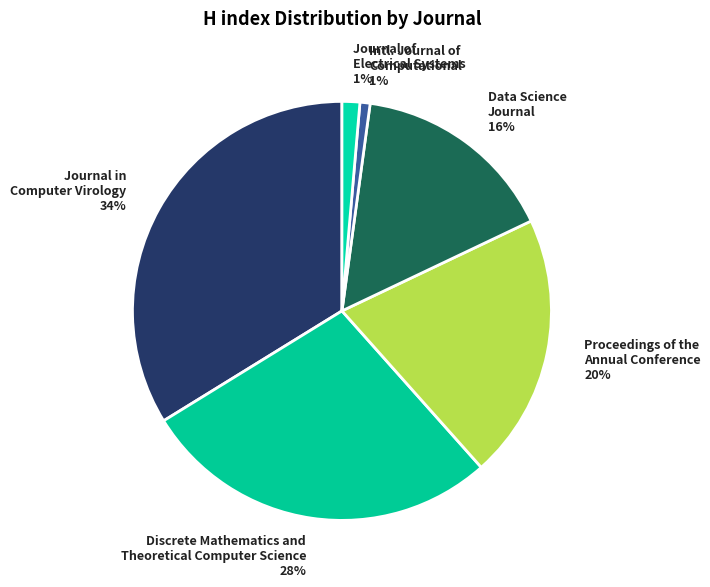

Which slice is the largest?

Journal in Computer Virology 34%